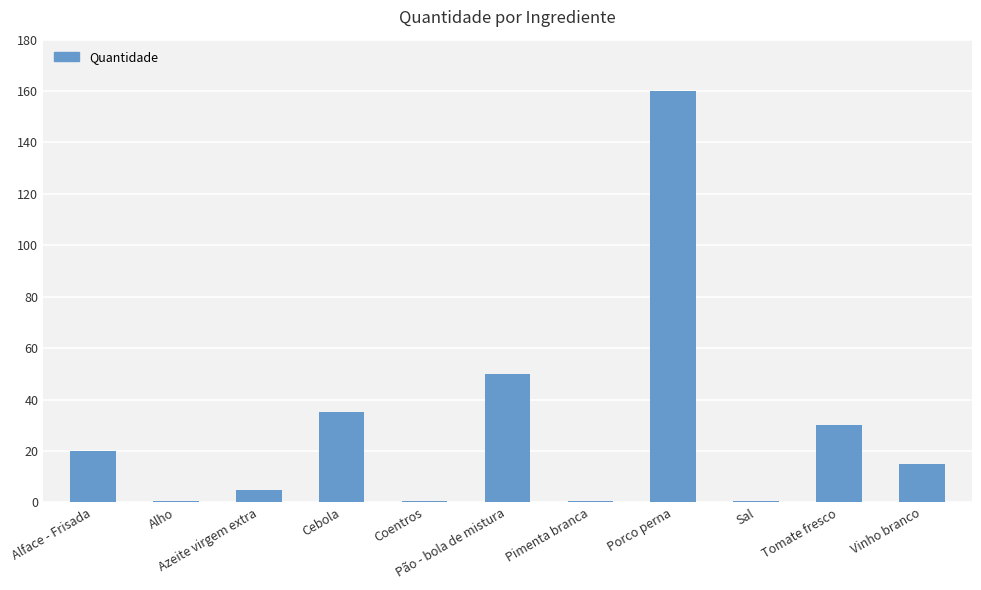

What is the sum of all values?

317.0